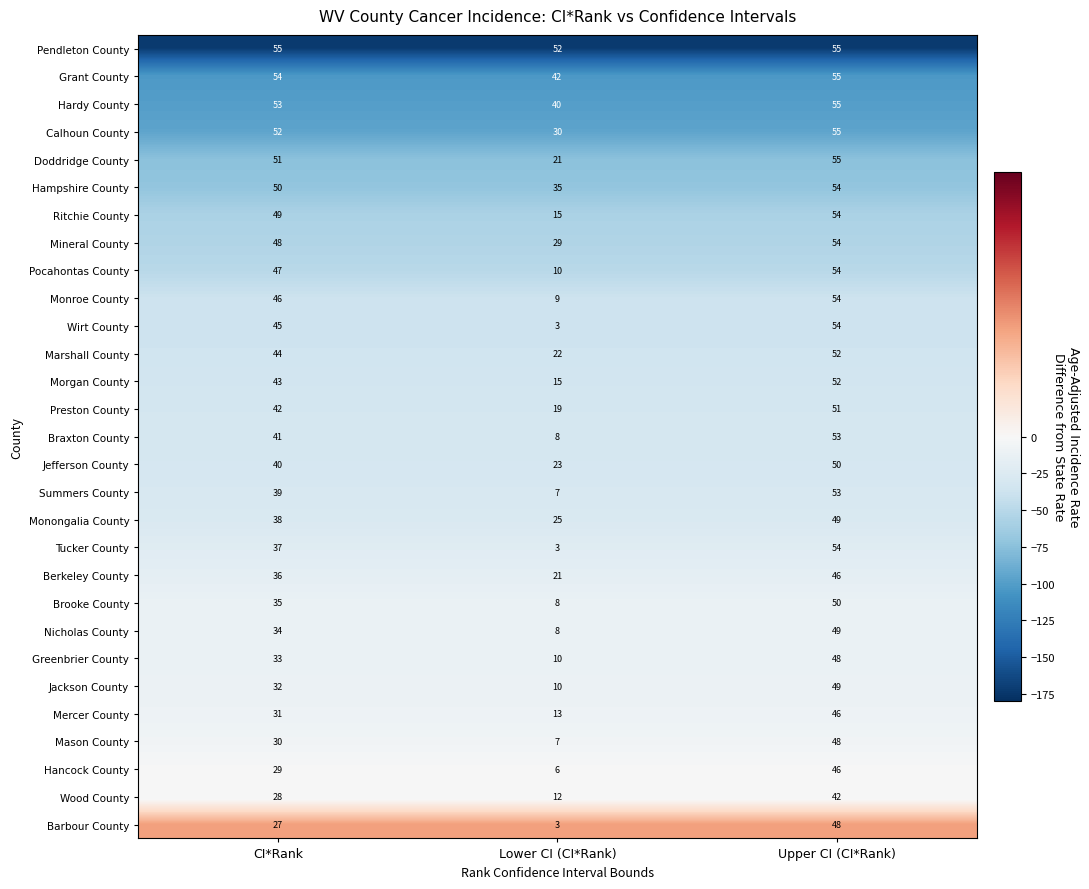

What is the sum of the Braxton County values at Lower CI (CI*Rank) and CI*Rank?

49